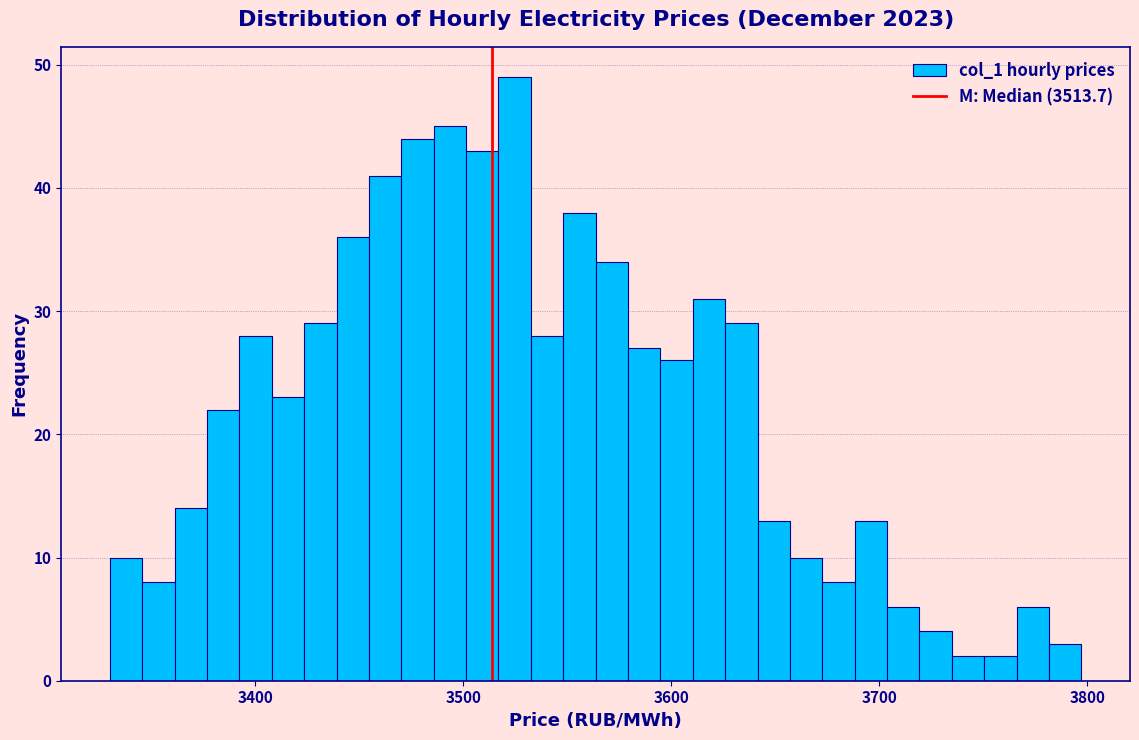

Read against the x-axis, roughly where is the centre of the tallest bar?

3520